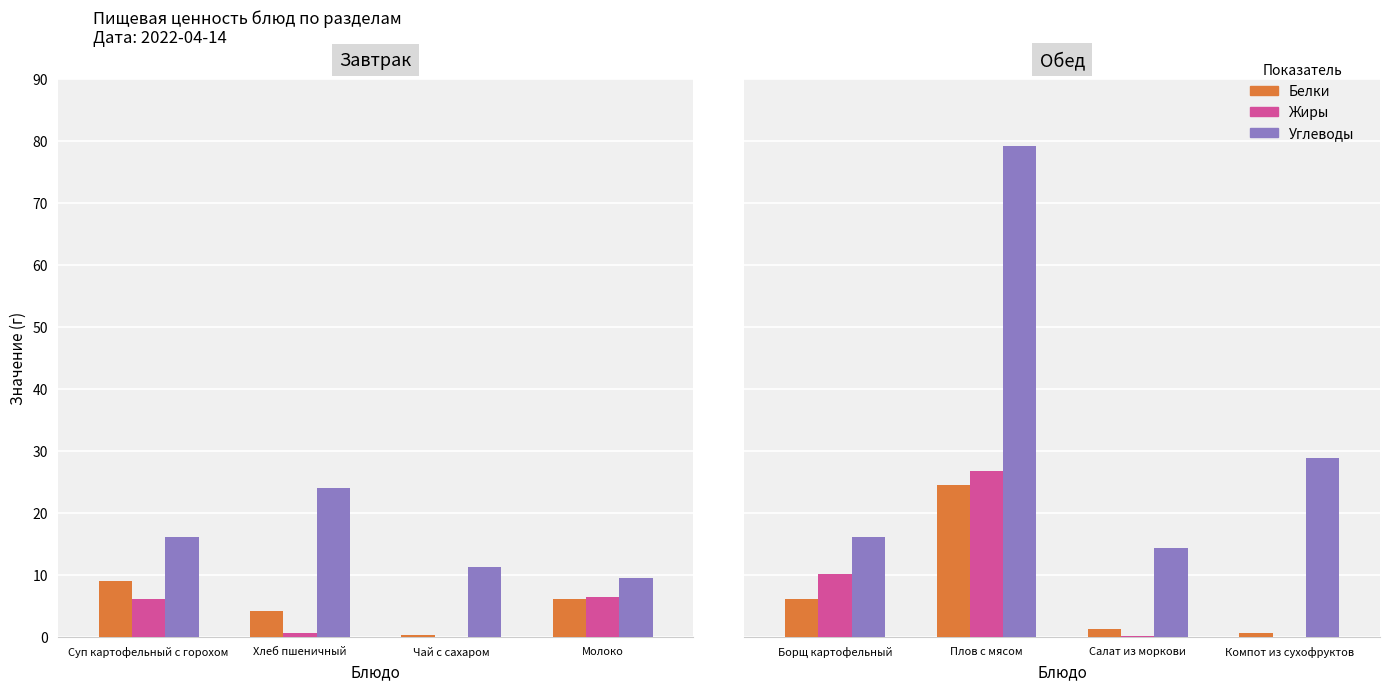

What is the total value across all series at Борщ картофельный?

32.3